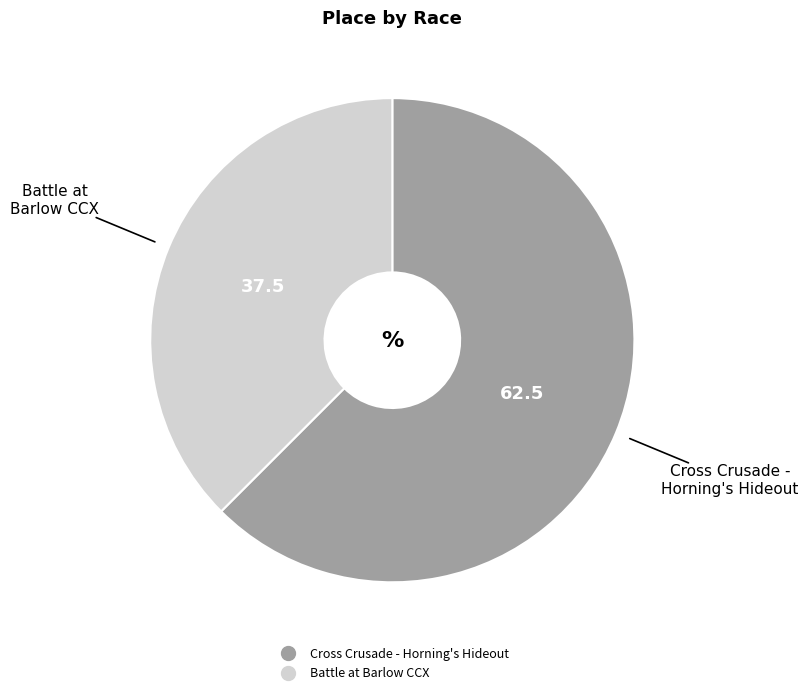

How many slices are in this pie chart?

2